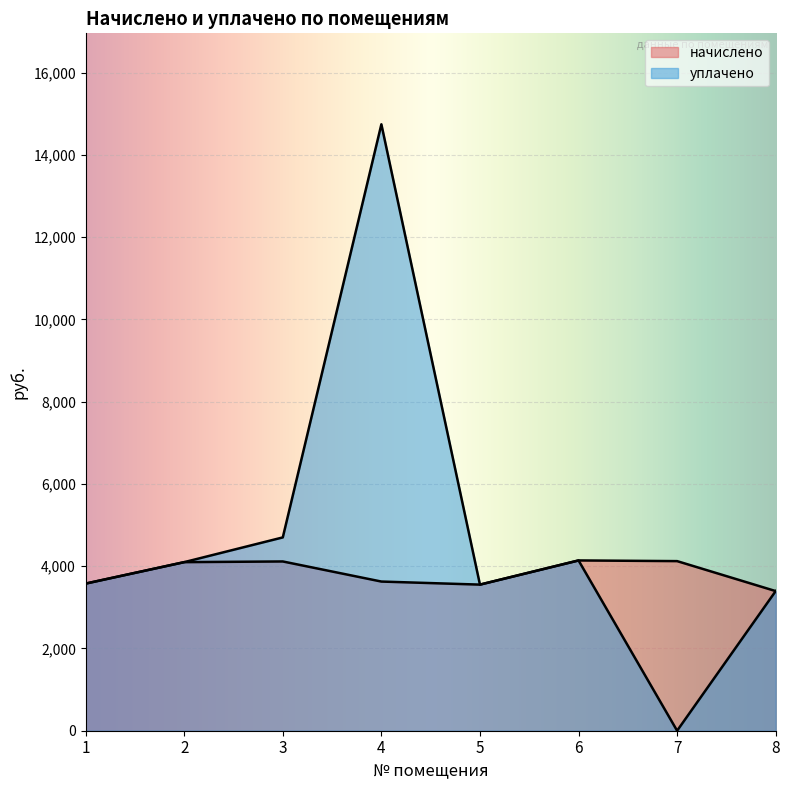

Between 1 and 7, which series saw the biggest shift?

уплачено